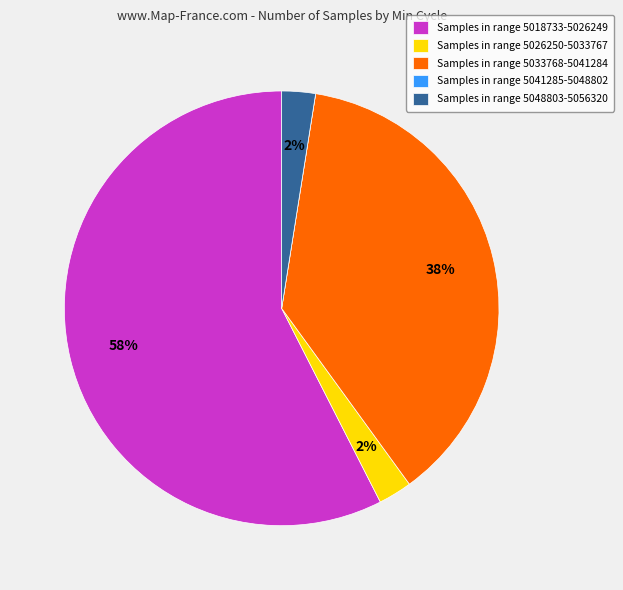

The Samples in range 5018733-5026249 slice represents 64% of the pie. True or false?

False